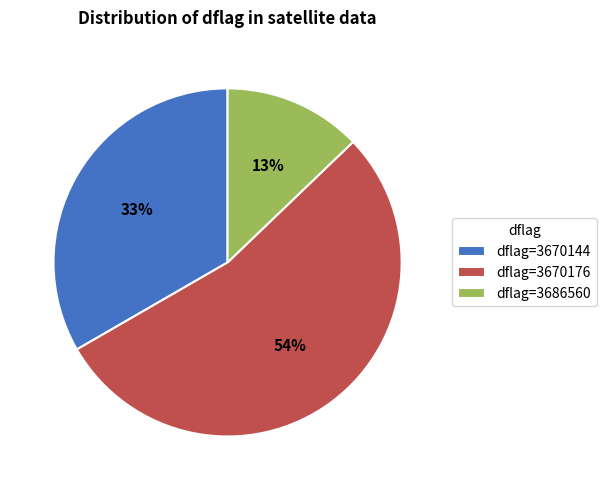

How many segments does this pie chart have?

3